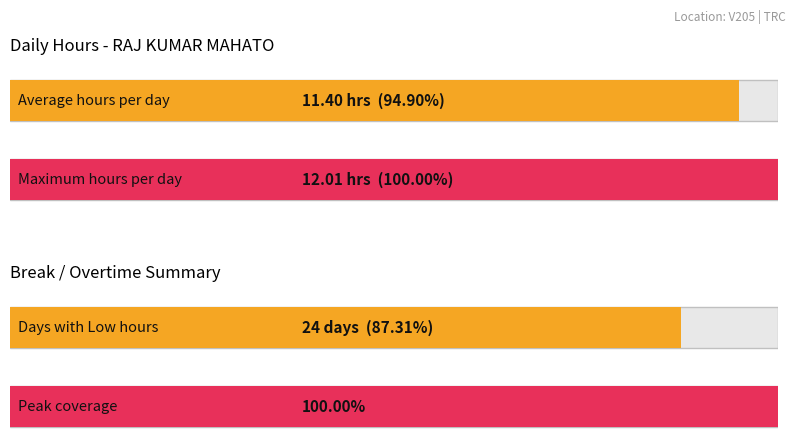

Between 23 and 14, which is larger?

23